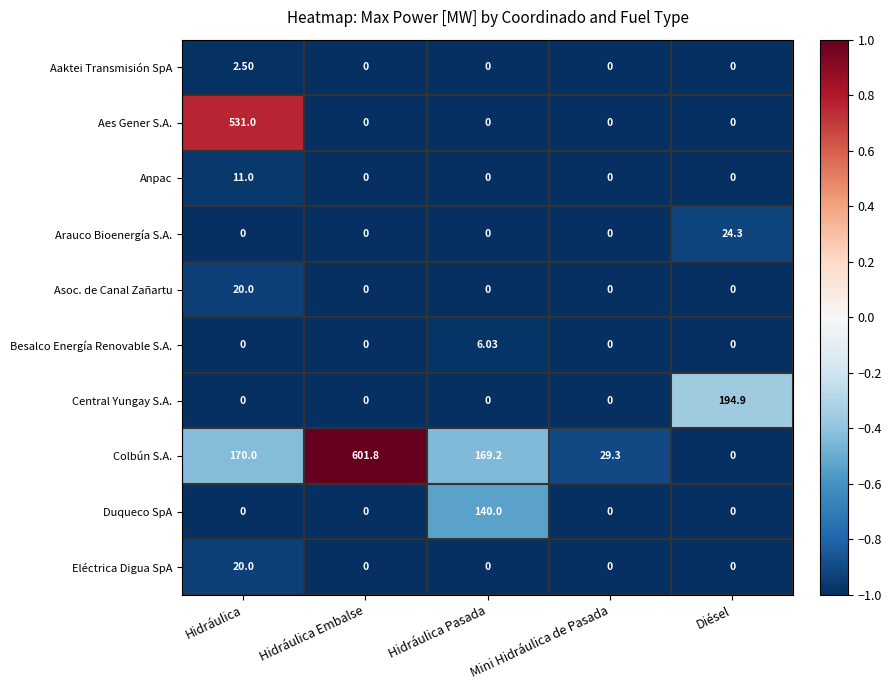

At which label does Asoc. de Canal Zañartu reach its peak?

Hidráulica